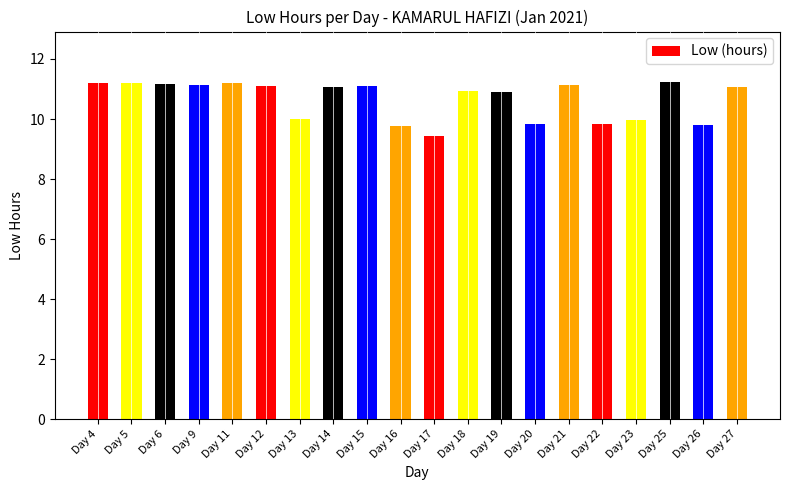

What is the difference between the values at Day 16 and Day 19?

1.1